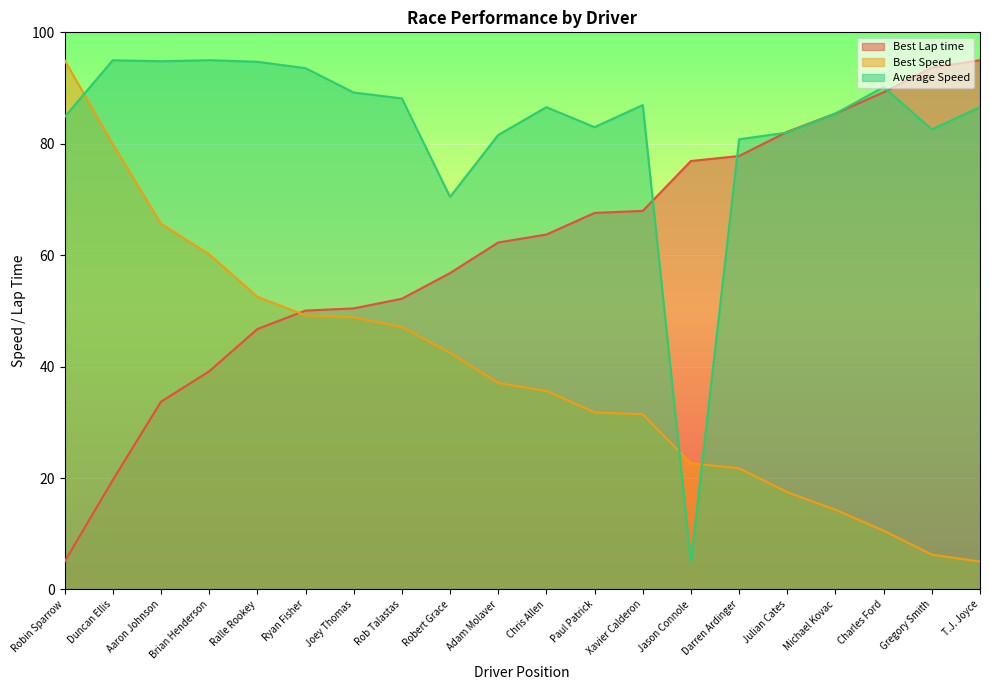

At which label is Average Speed closest to 50?

Robert Grace